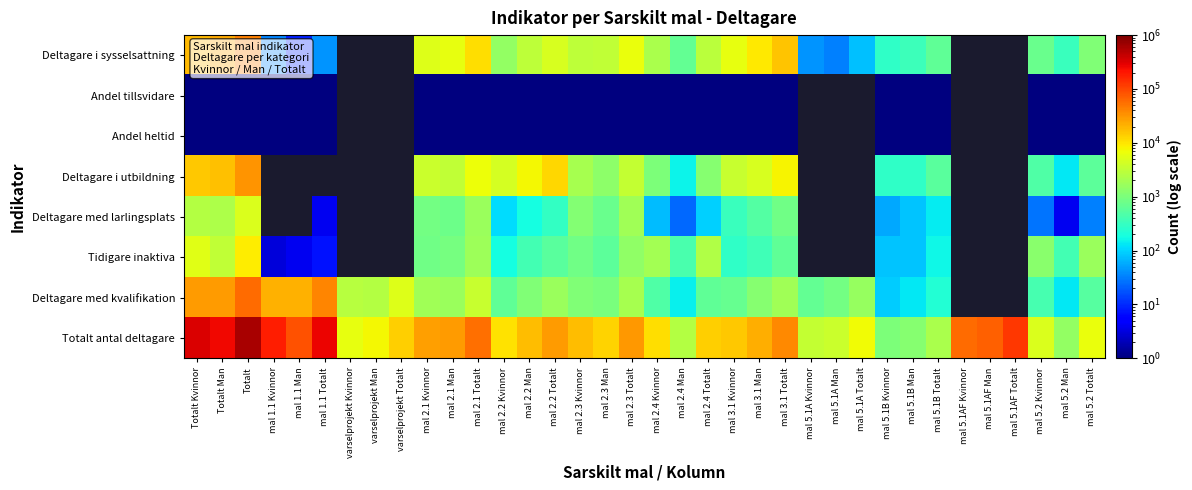

At which label does Tidigare inaktiva reach its peak?

Totalt